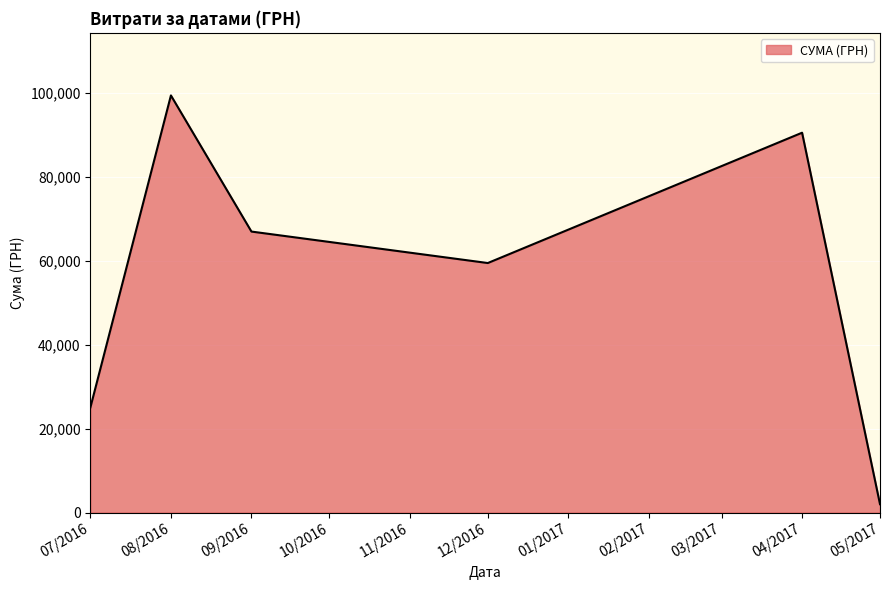

Reading right to left, extract all data points from this chart.

2001.6	90526.3	59472.0	66968.9	99410.3	25071.0